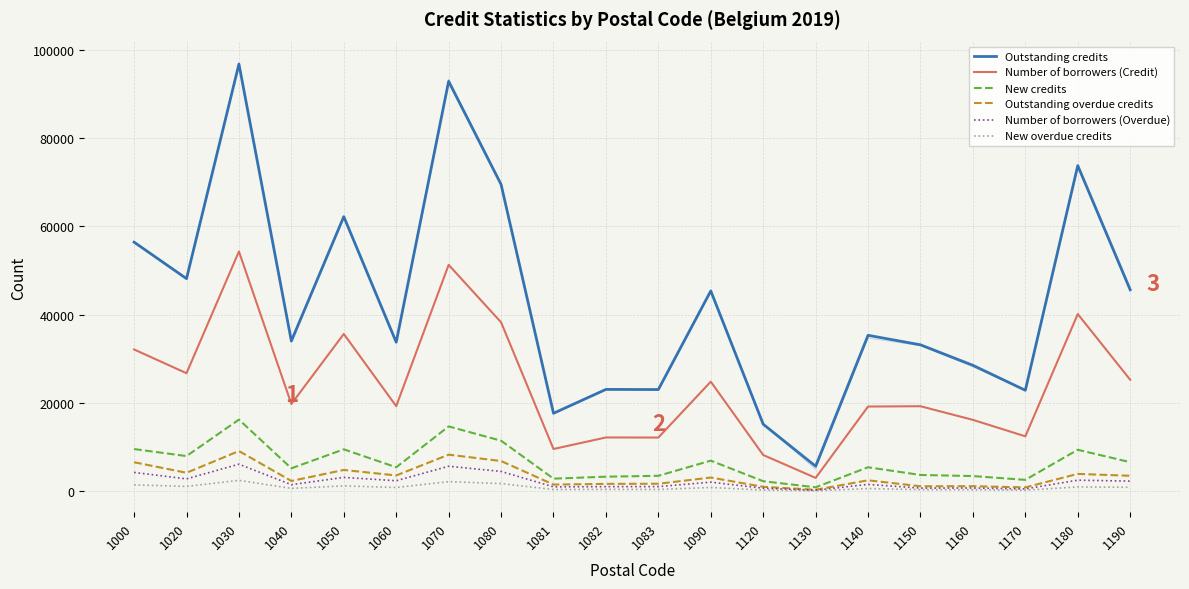

What is the total value across all series at 1150?

58189